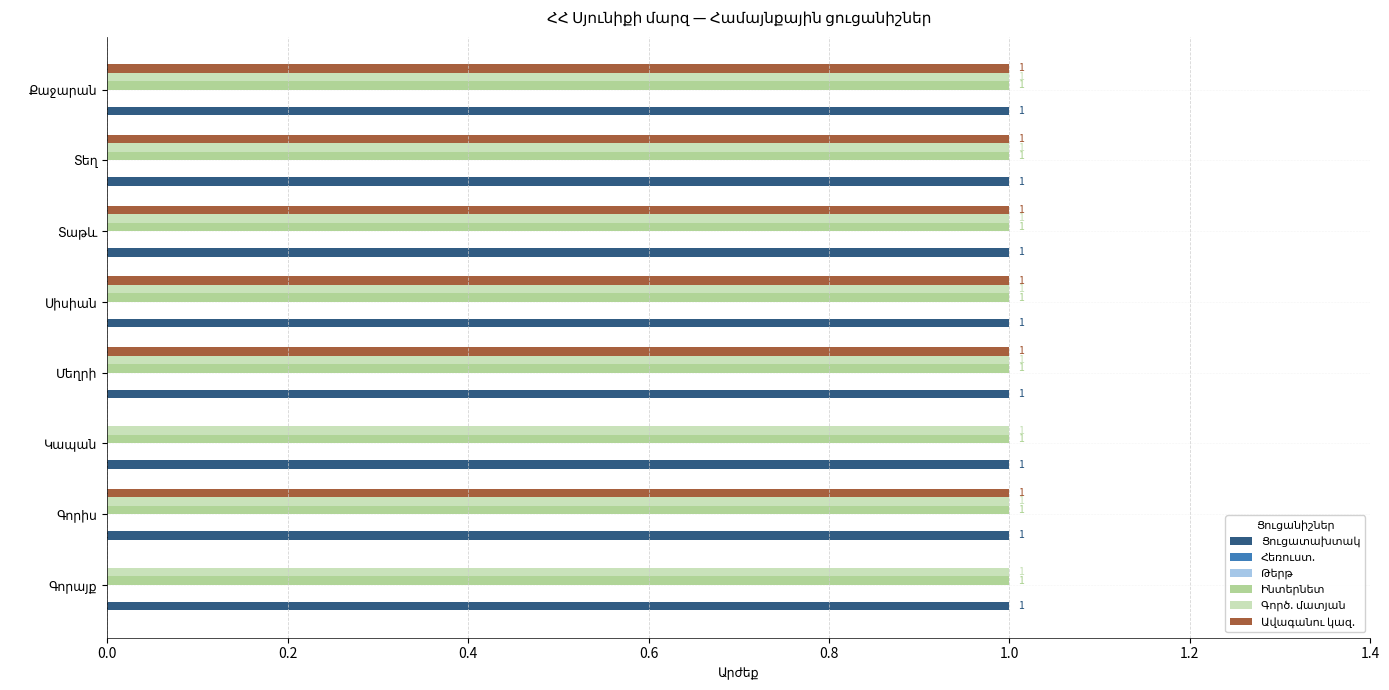

Does the chart contain stacked bars?

No